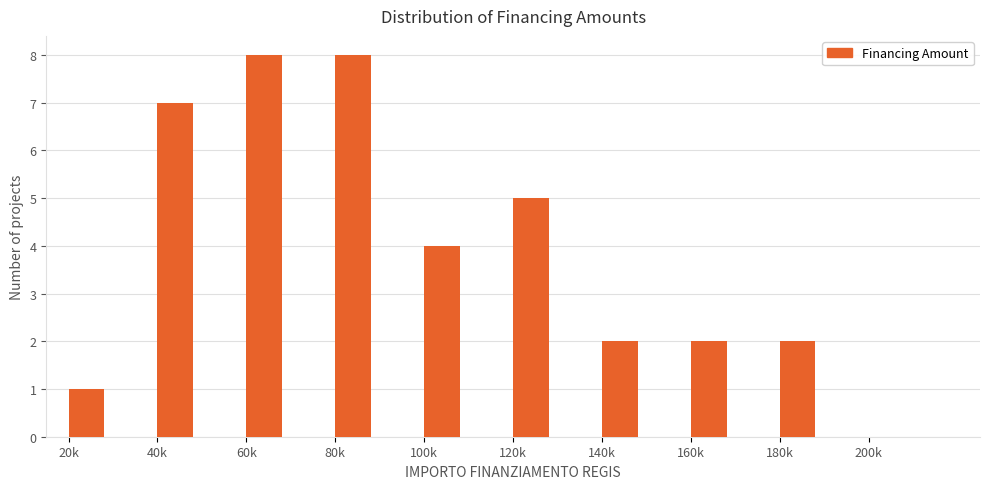

Reading left to right, extract all data points from this chart.

20k=1	40k=7	60k=8	80k=8	100k=4	120k=5	140k=2	160k=2	180k=2	200k=0